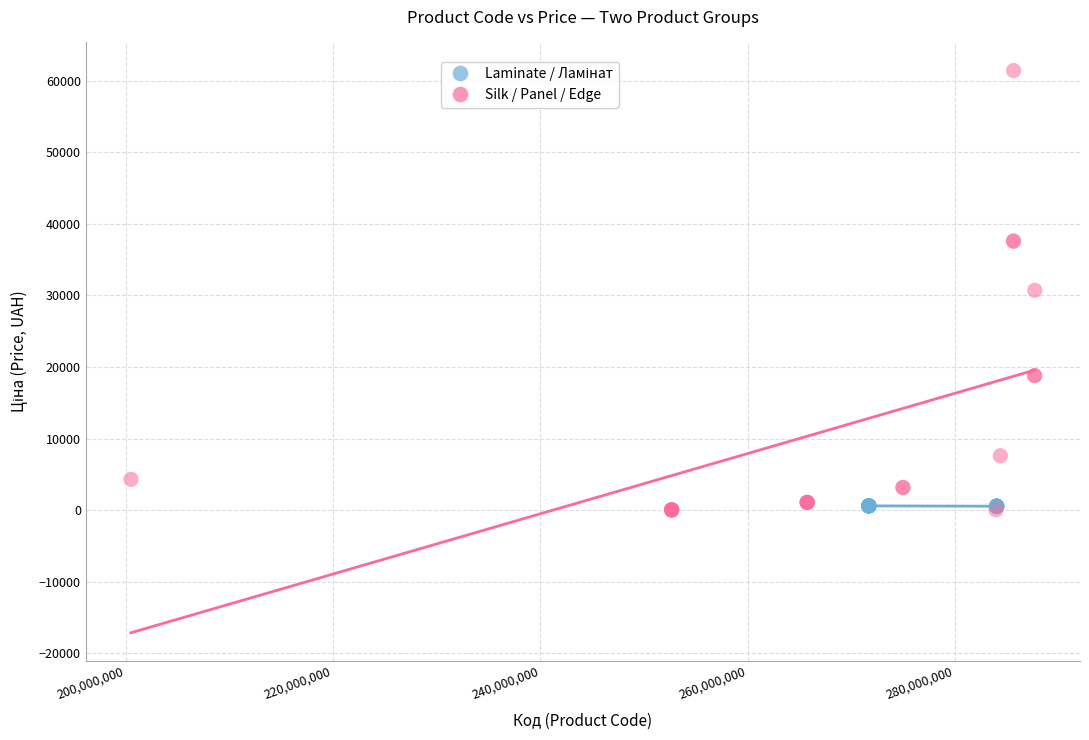

Which series reaches the maximum Y coordinate?

Silk / Panel / Edge